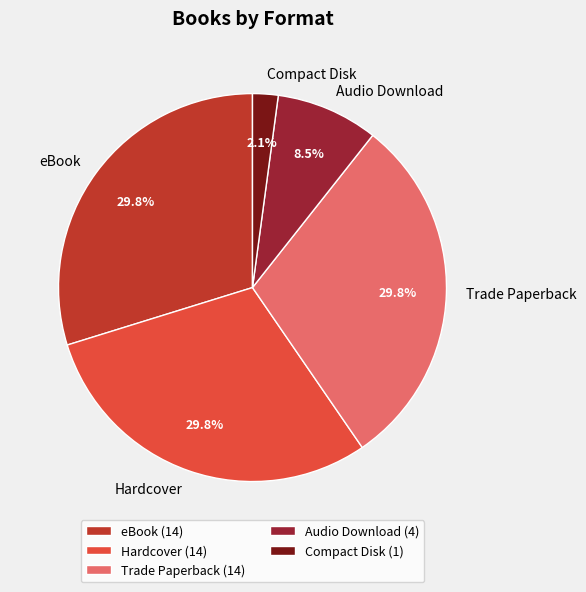

How much of the chart is everything except Hardcover?

70.2%